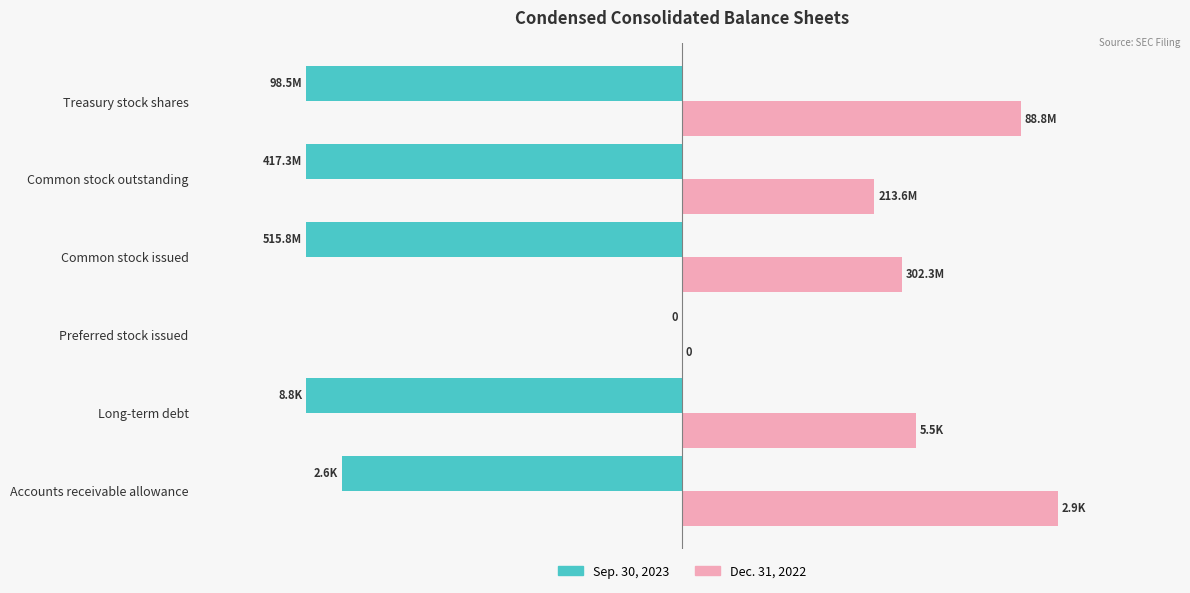

What are all the series names shown in the legend?

Sep. 30, 2023, Dec. 31, 2022